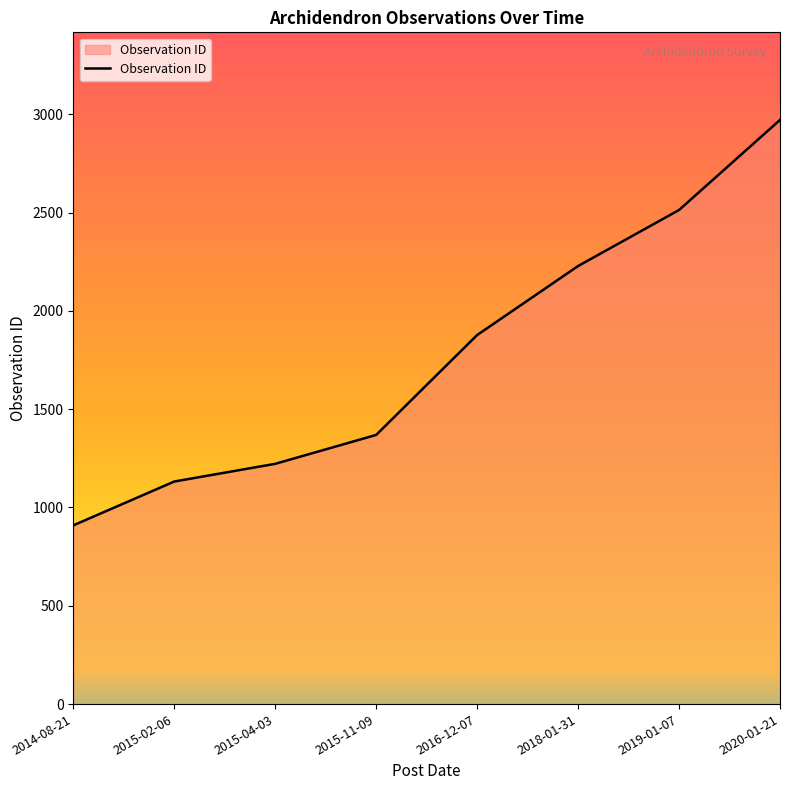

What is the change in value from 2014-08-21 to 2016-12-07?

+968